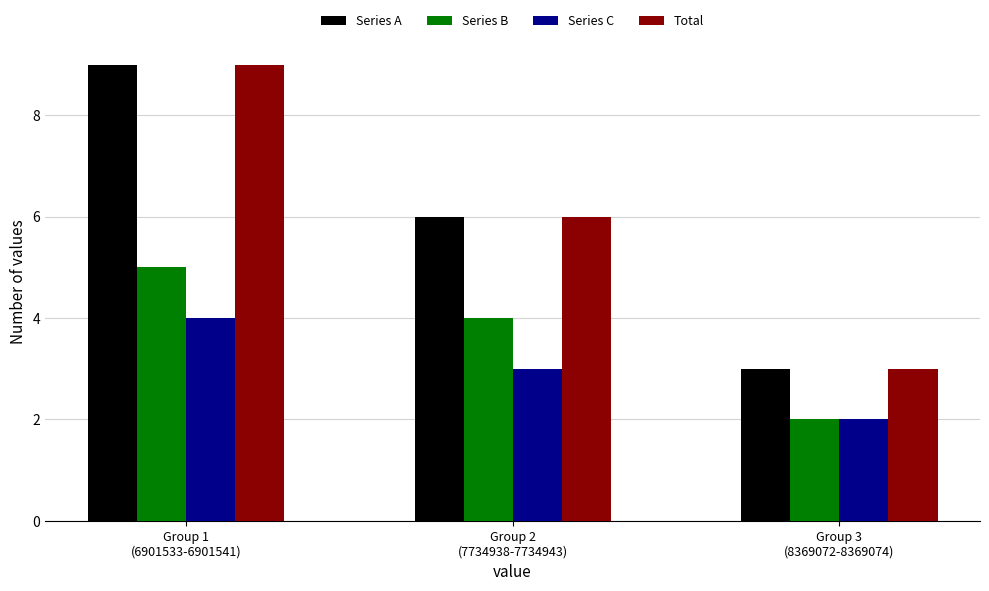

What is the value of the Total bar at the 3rd from the left?

3